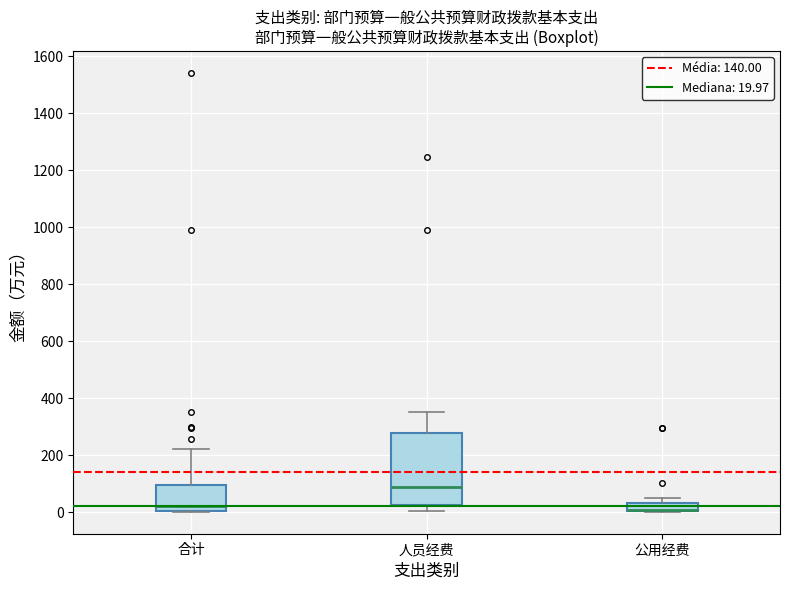

Where is the upper edge of the box for 合计 on the y-axis? The values are not printed on the chart, so give them approximately, as read against the axis.

100